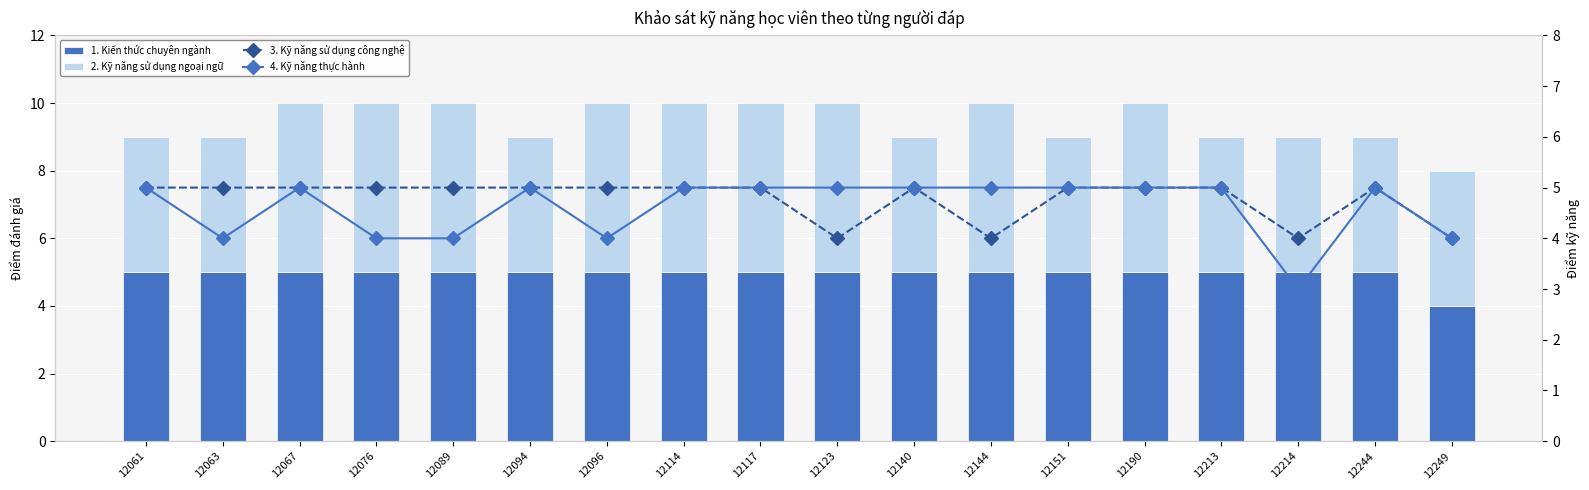

At which category is the sum across all series the highest?

12067